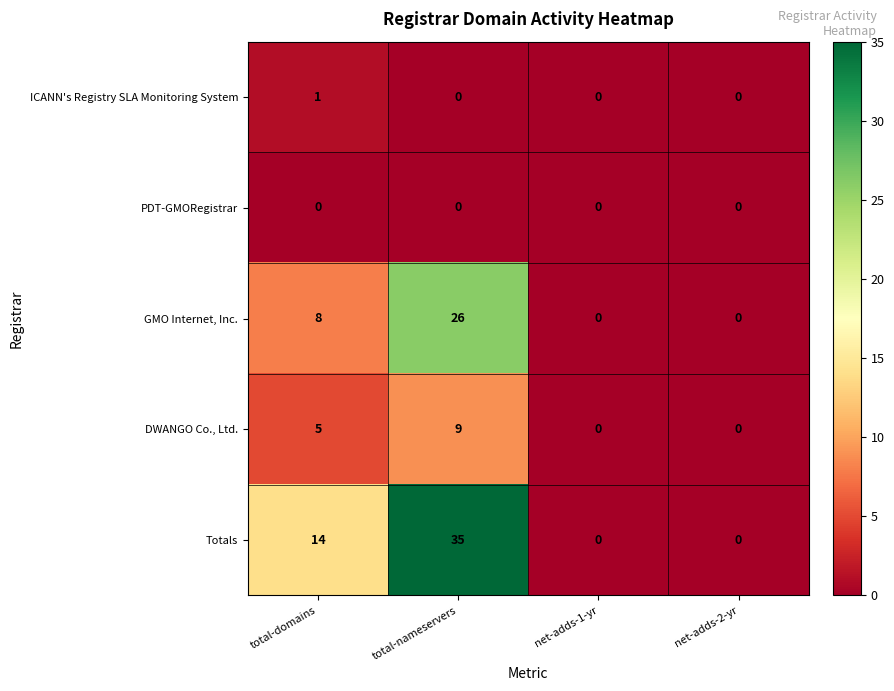

Reading left to right, what are all the values shown in this chart?

ICANN's Registry SLA Monitoring System: 1	0	0	0
PDT-GMORegistrar: 0	0	0	0
GMO Internet, Inc.: 8	26	0	0
DWANGO Co., Ltd.: 5	9	0	0
Totals: 14	35	0	0